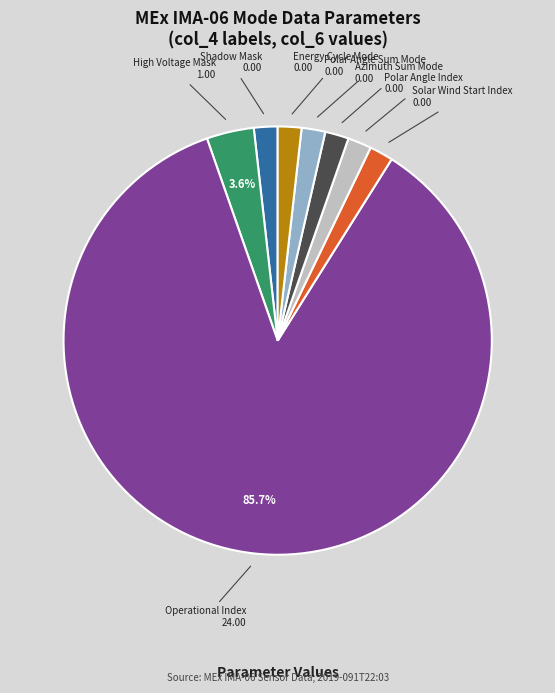

Is there any slice that represents more than half of the pie?

Yes